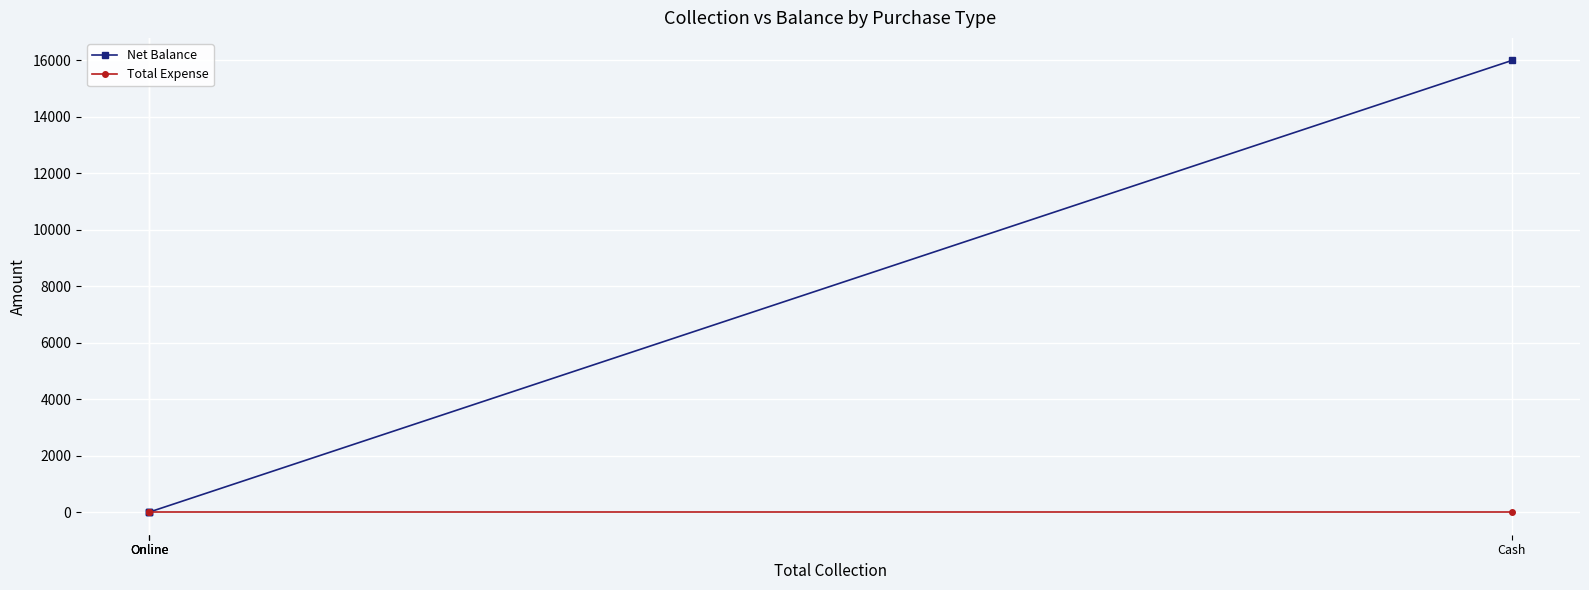

True or false: Total Expense has a value of 0 at Online.

True